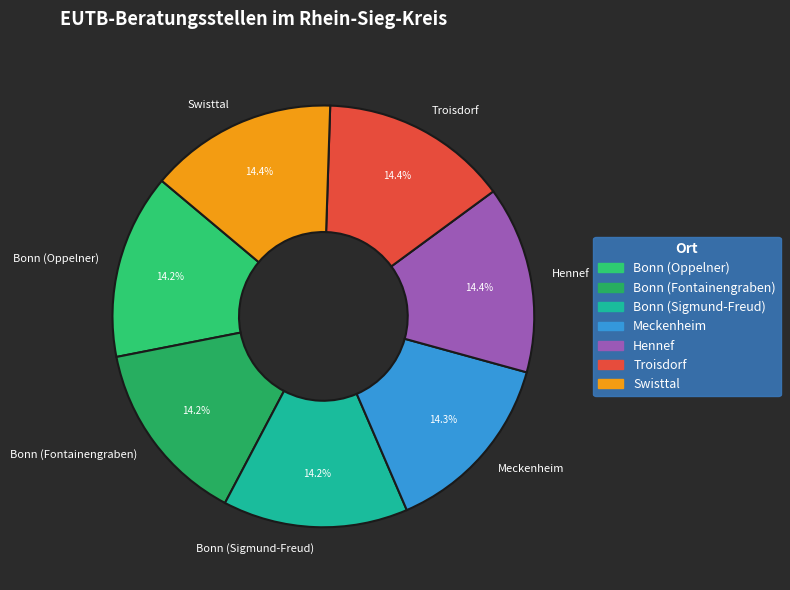

Does Swisttal account for over 50% of the chart?

No